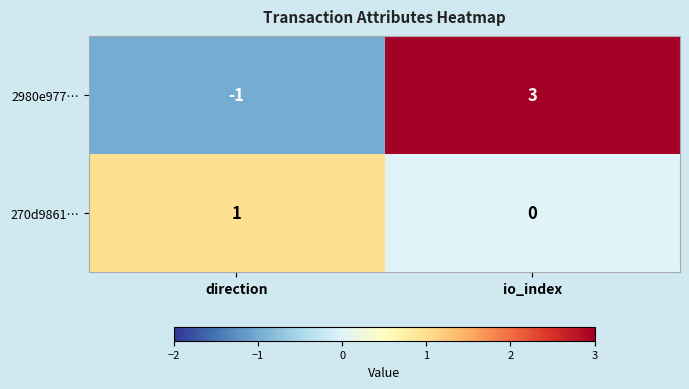

At which category does the chart reach its peak across all series?

io_index